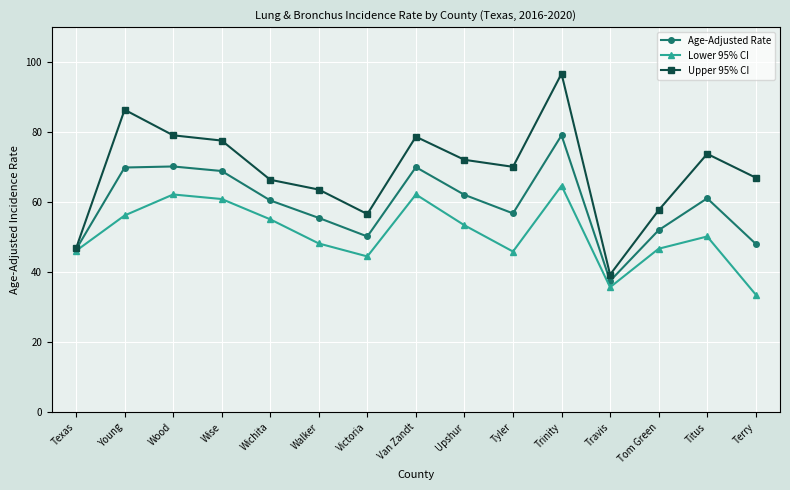

Which series changed the most between Wood and Wise?

Upper 95% CI